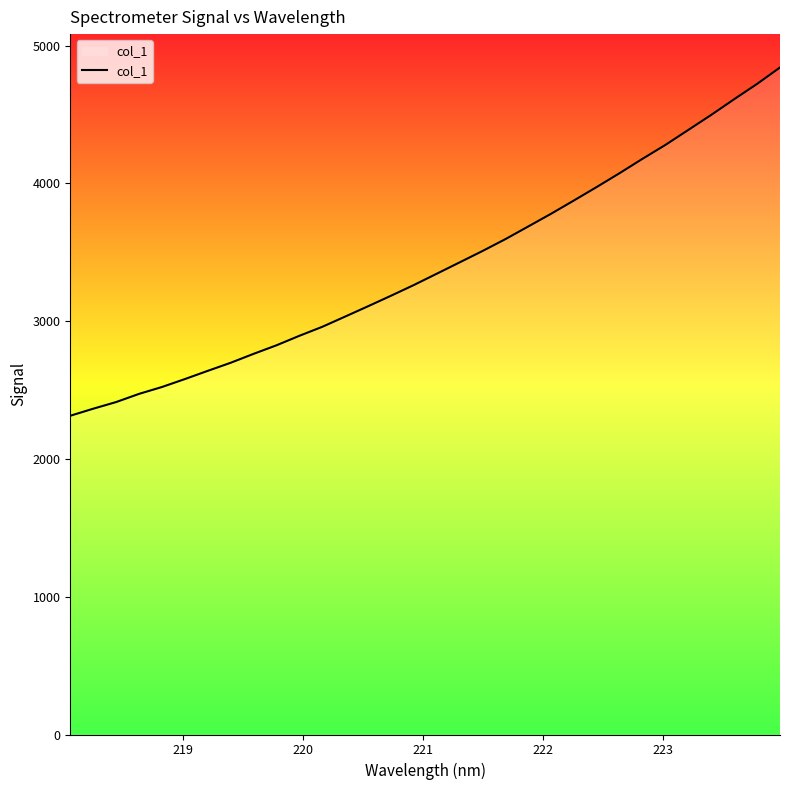

What is the greatest value displayed?

4841.5